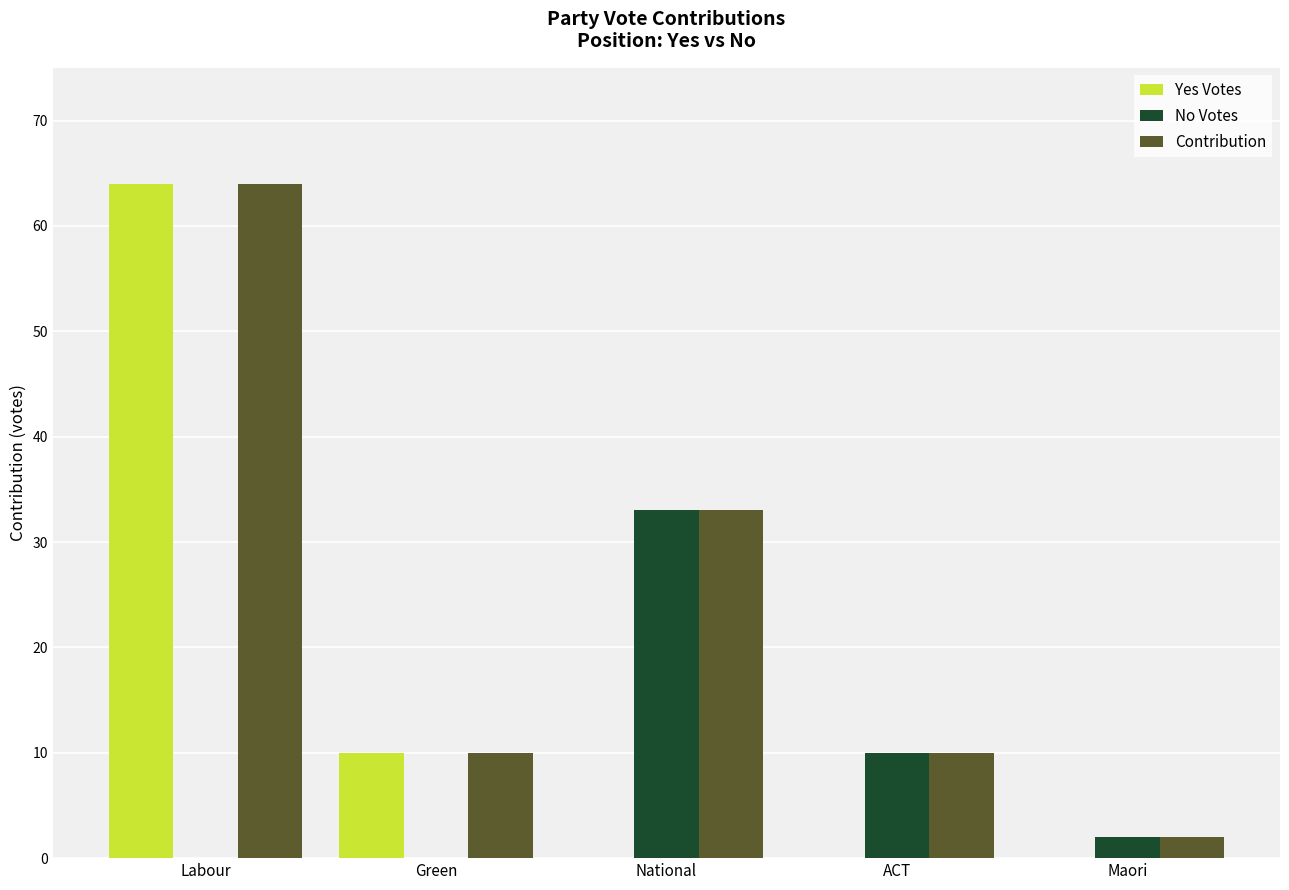

What is the difference between the Yes Votes values at National and Labour?

64